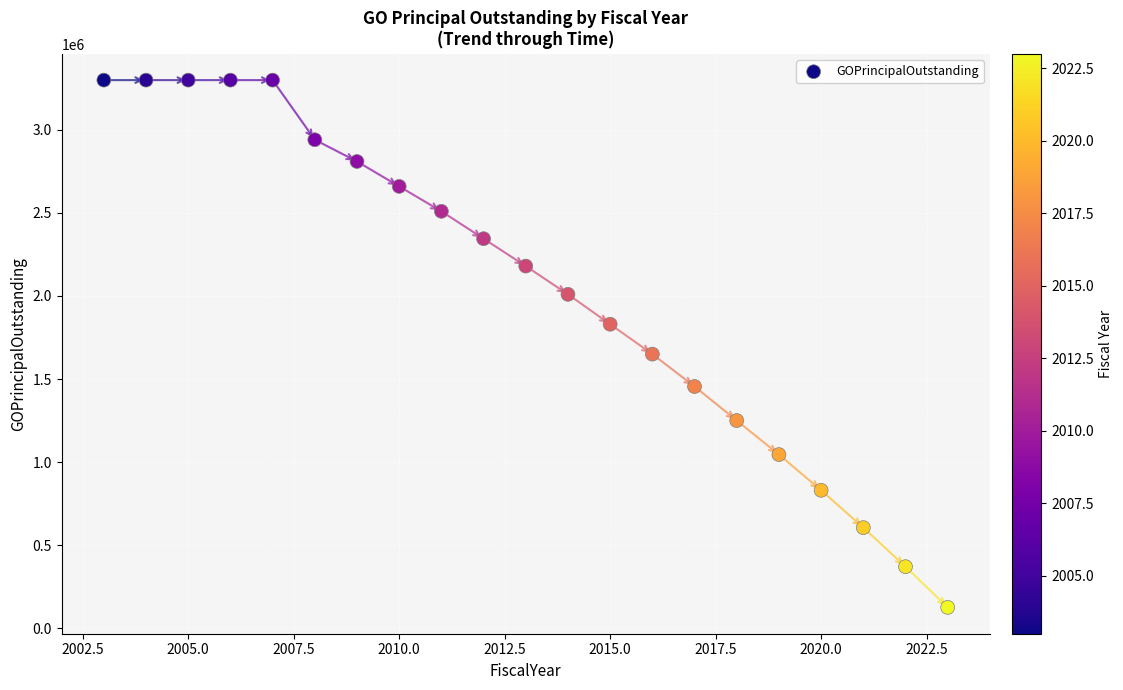

What is the range of Y values (max minus min)?

3175000.0